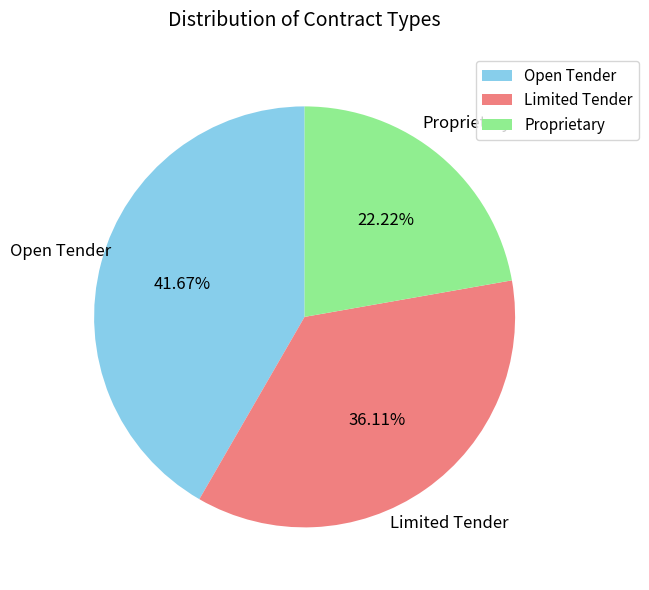

Approximately how many times larger is the value at Proprietary compared to Open Tender?

0.5